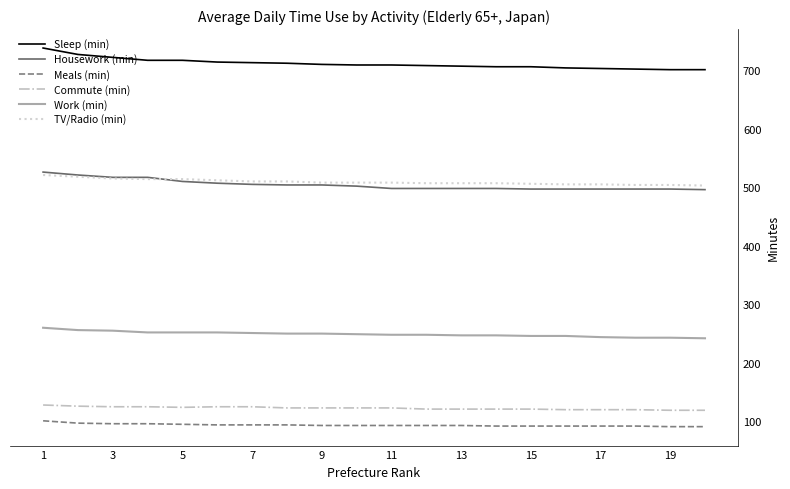

Which series has the largest total across all categories?

Sleep (min)